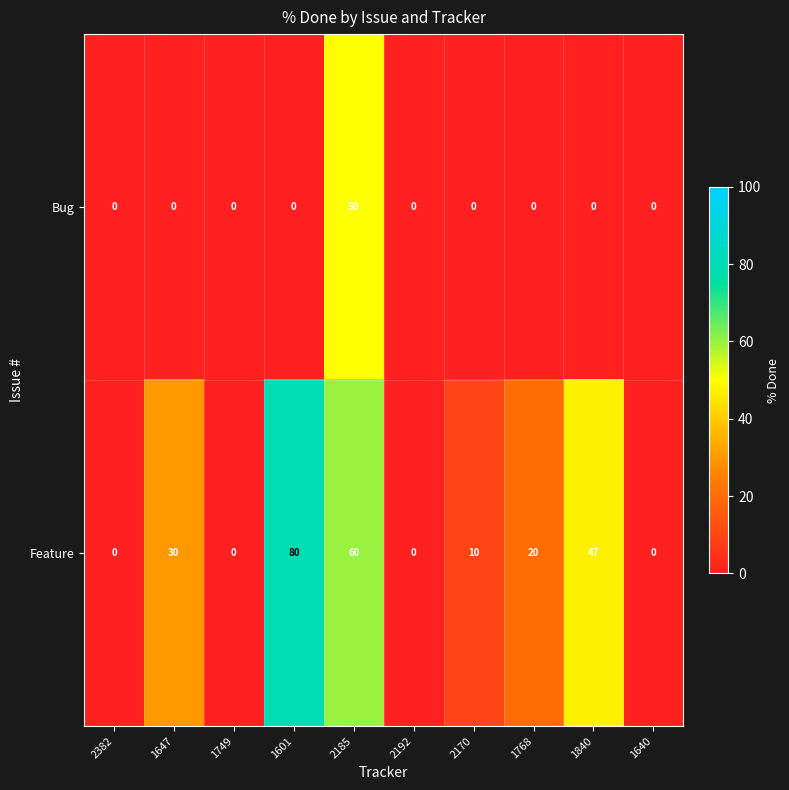

True or false: Bug has a value of 21 at 1749.

False